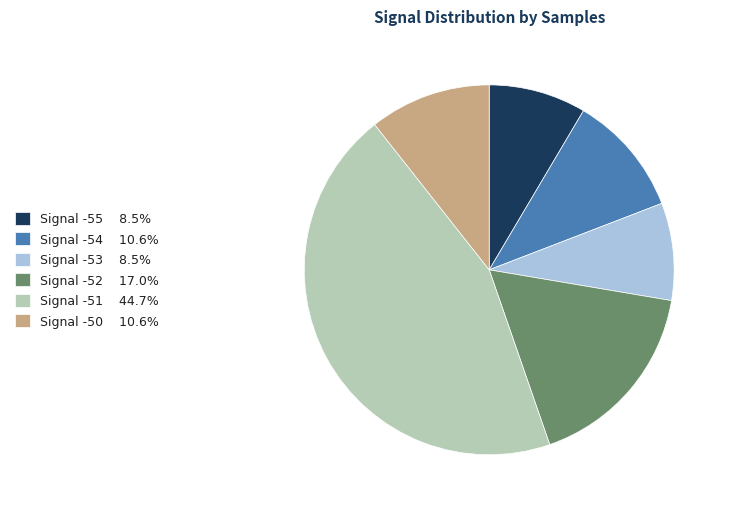

Does any single category account for the majority?

No